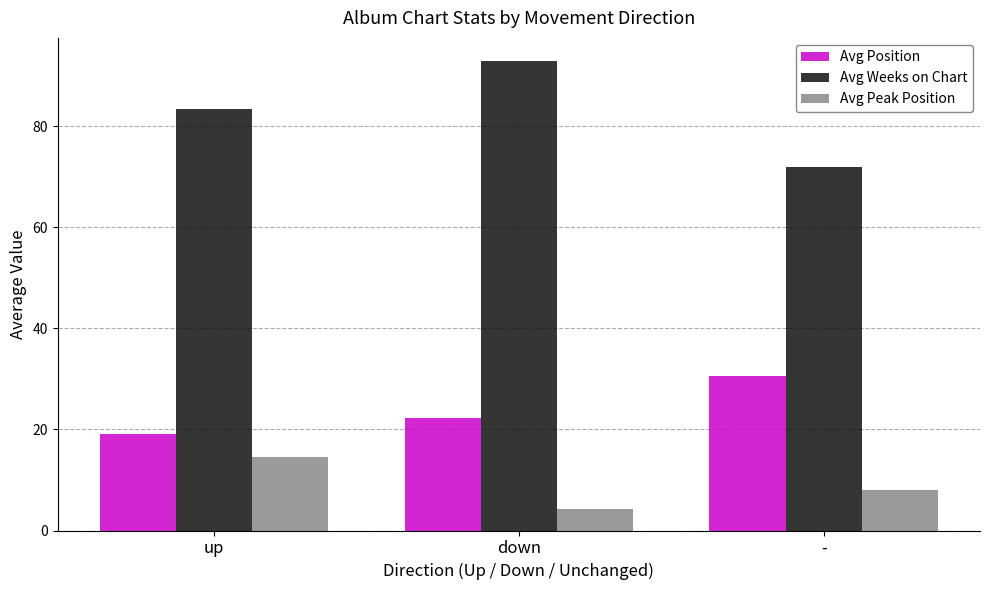

Which series has the widest spread of values?

Avg Weeks on Chart